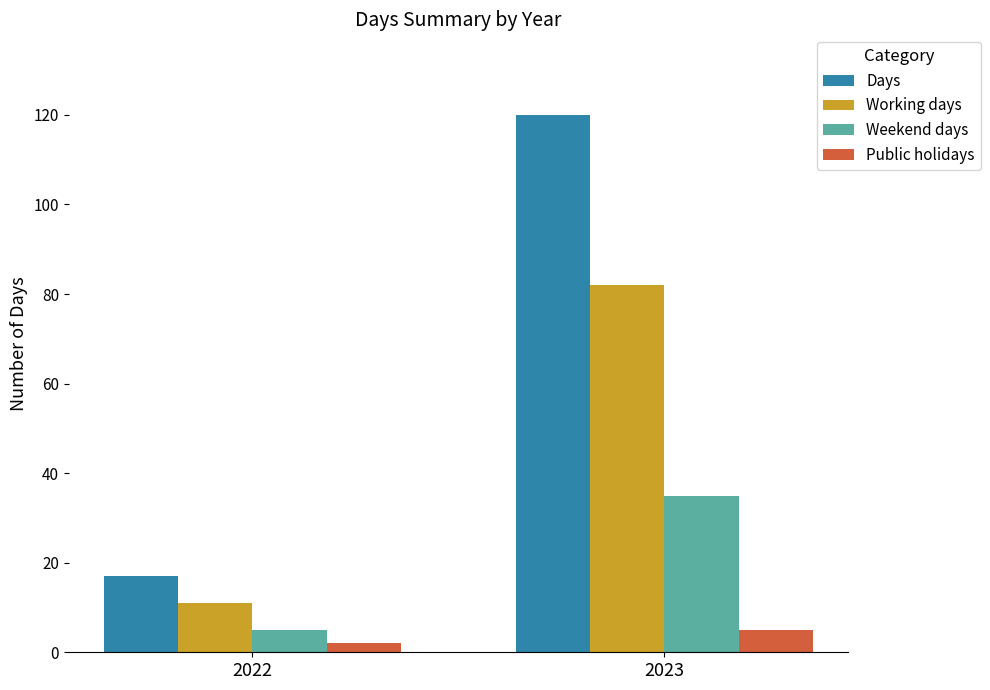

What is the difference between the maximum and minimum values in the Working days series?

71